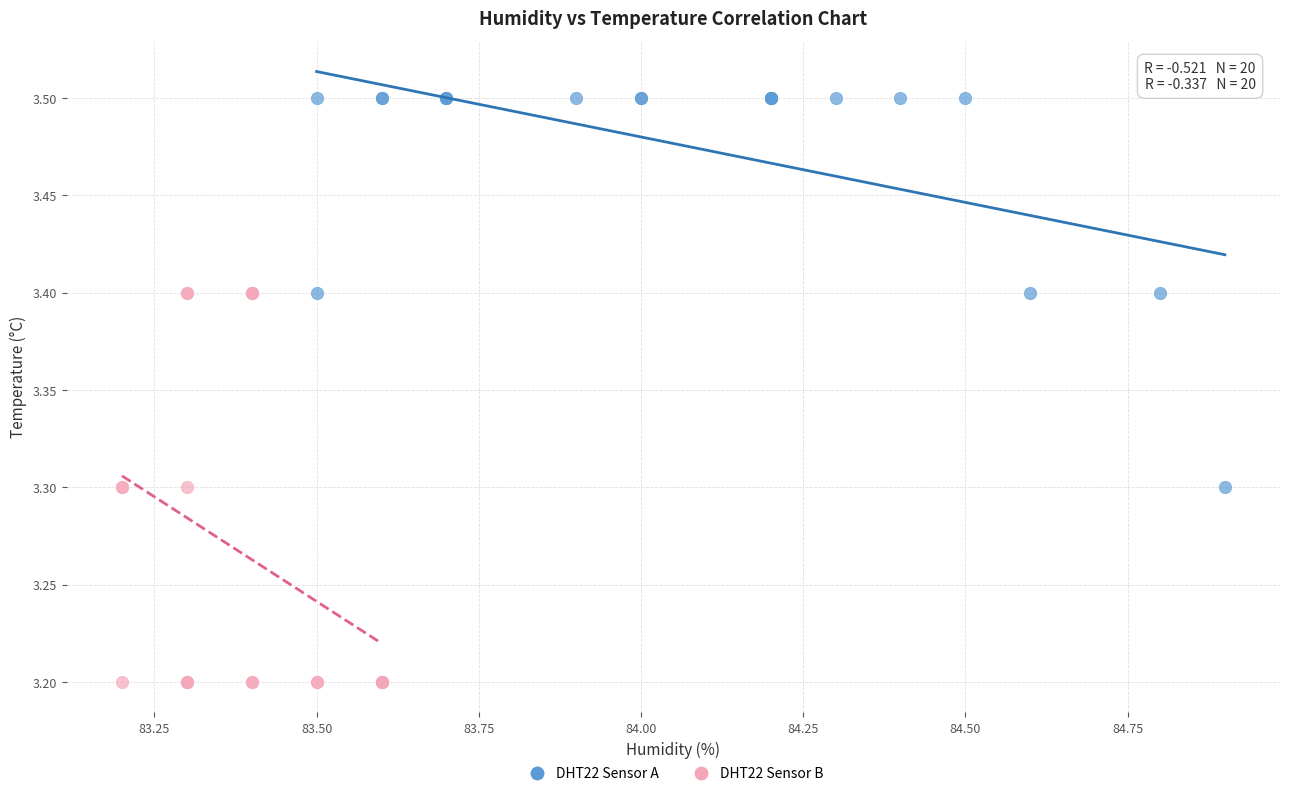

What are all the series names shown in the legend?

DHT22 Sensor A, DHT22 Sensor B